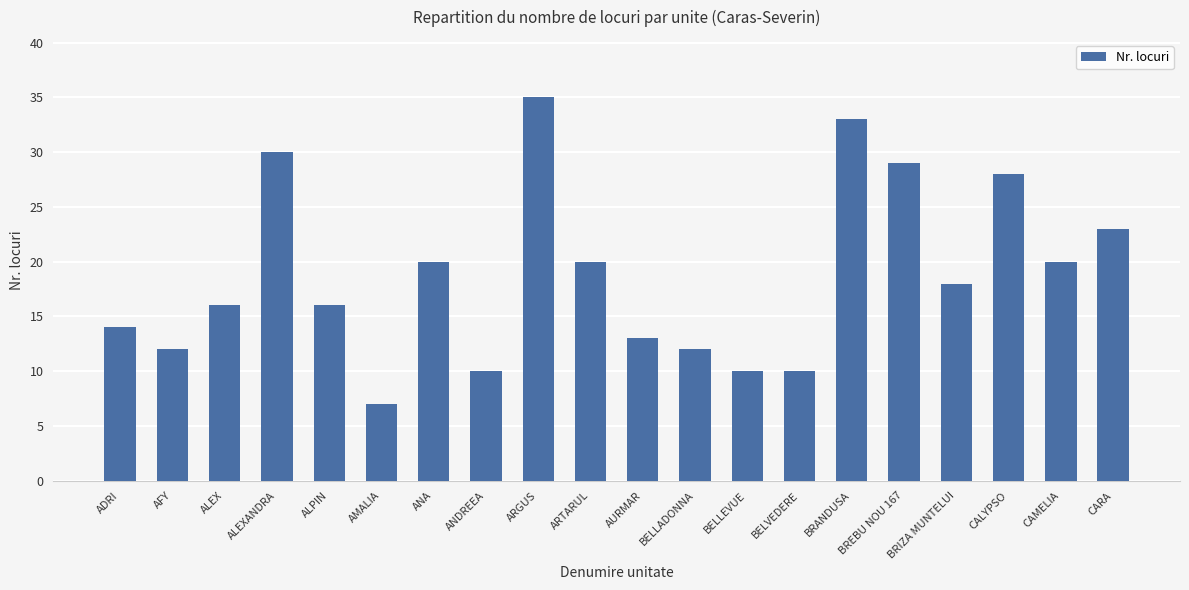

What is the smallest value displayed?

7